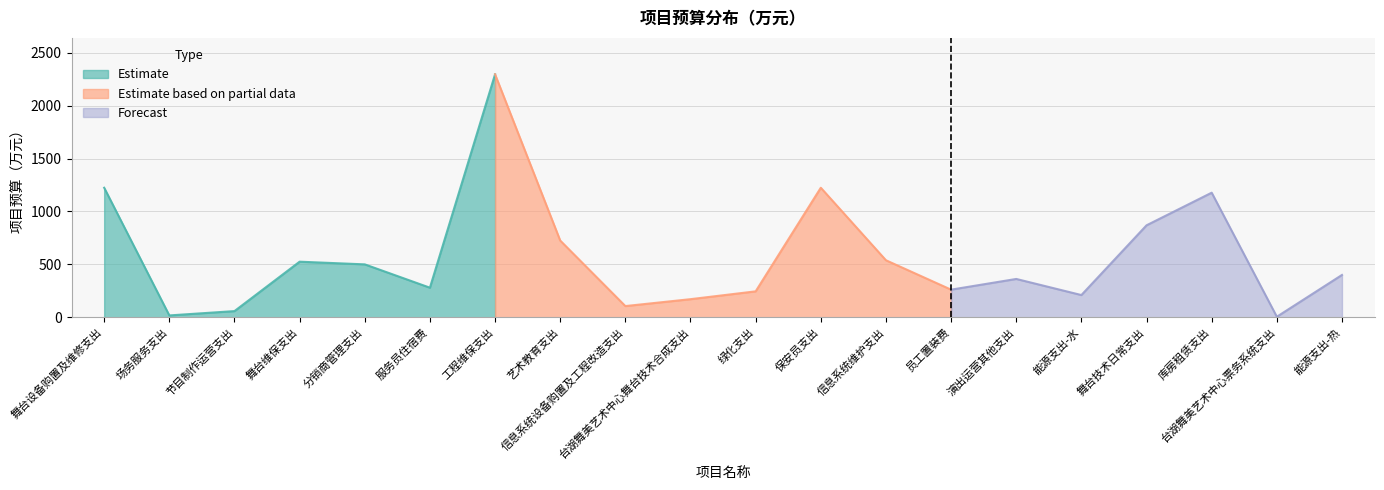

Where is the first local minimum?

场务服务支出